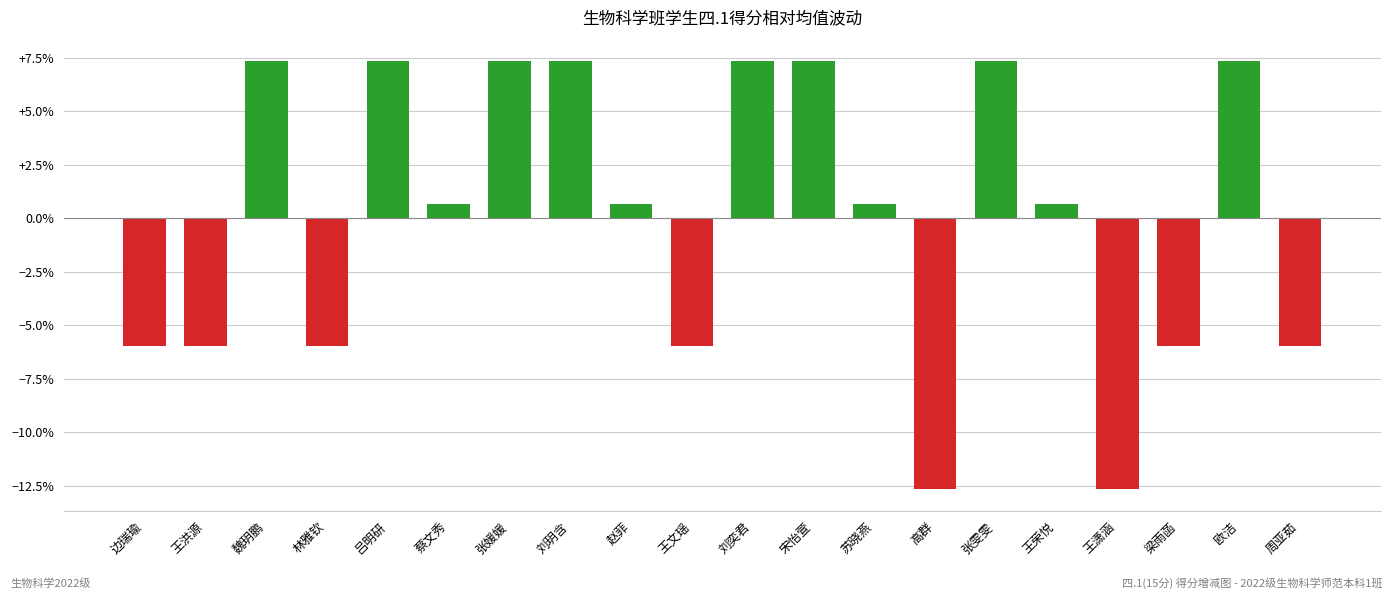

What position from the left is 边瑞瑜?

1